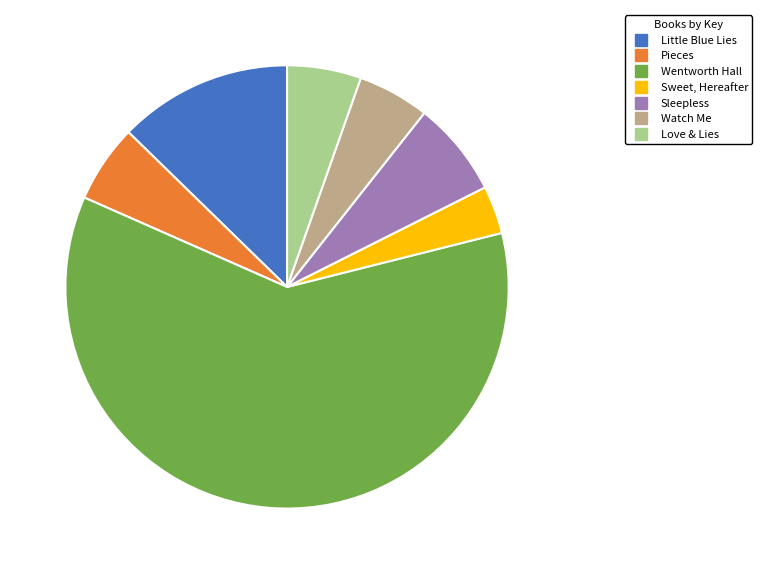

Do Sleepless and Pieces together represent more than half of the pie?

No